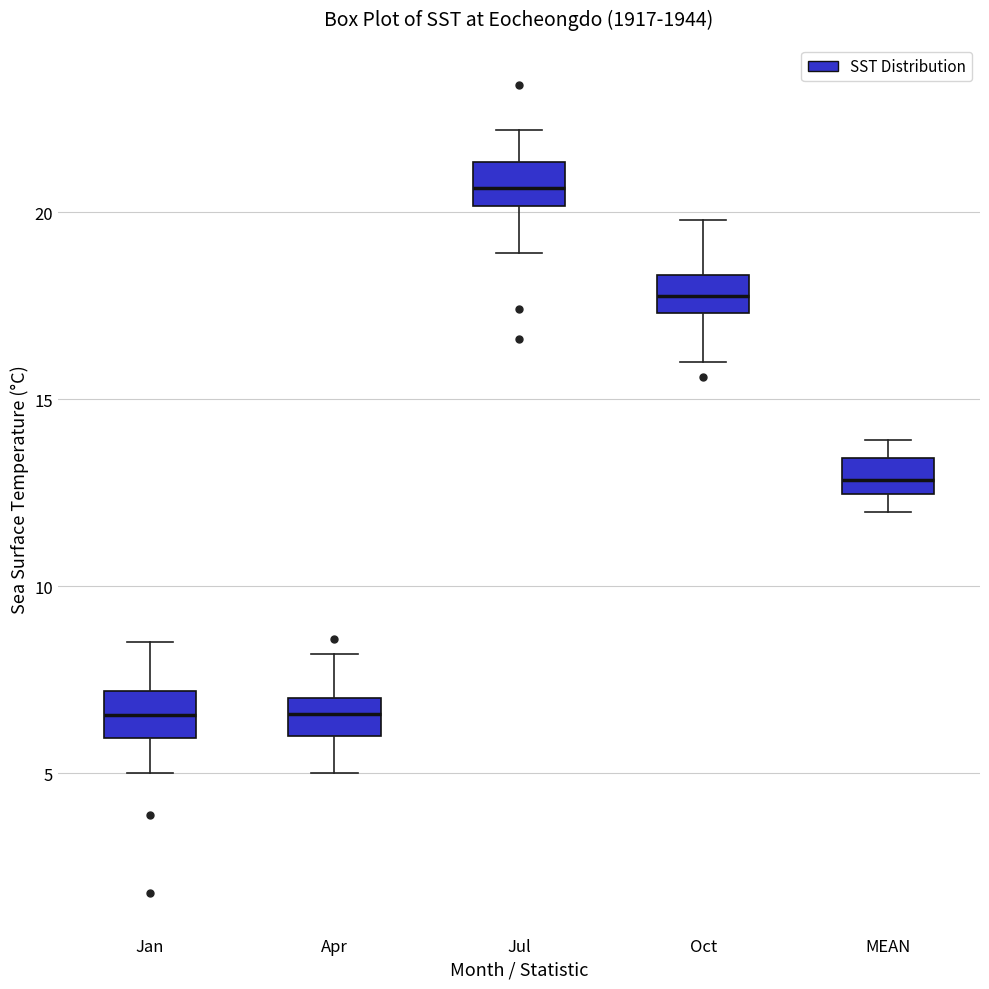

Reading left to right, read every box against the y-axis: the position of its median line, the range the box covers, and the ends of its whiskers. The values are not printed on the chart, so give them approximately, as read against the axis.

Jan: median 6.5, box 6.0 to 7.0, whiskers 5.0 to 8.5
Apr: median 6.5, box 6.0 to 7.0, whiskers 5.0 to 8.0
Jul: median 20.5, box 20.0 to 21.5, whiskers 19.0 to 22.0
Oct: median 18.0, box 17.5 to 18.5, whiskers 16.0 to 20.0
MEAN: median 13.0, box 12.5 to 13.5, whiskers 12.0 to 14.0